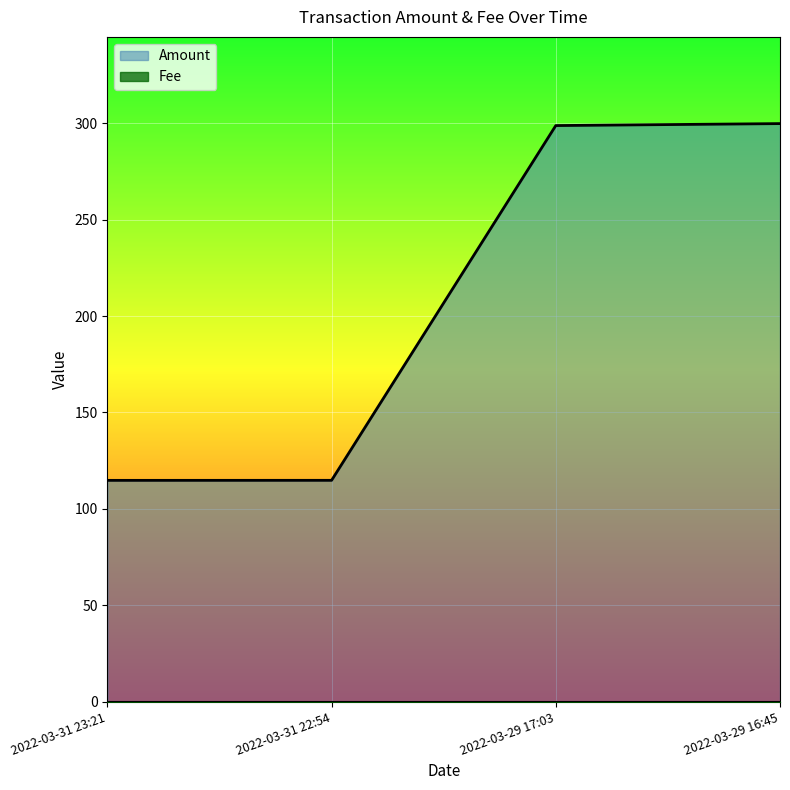

Does the chart display data point markers on the line(s)?

No